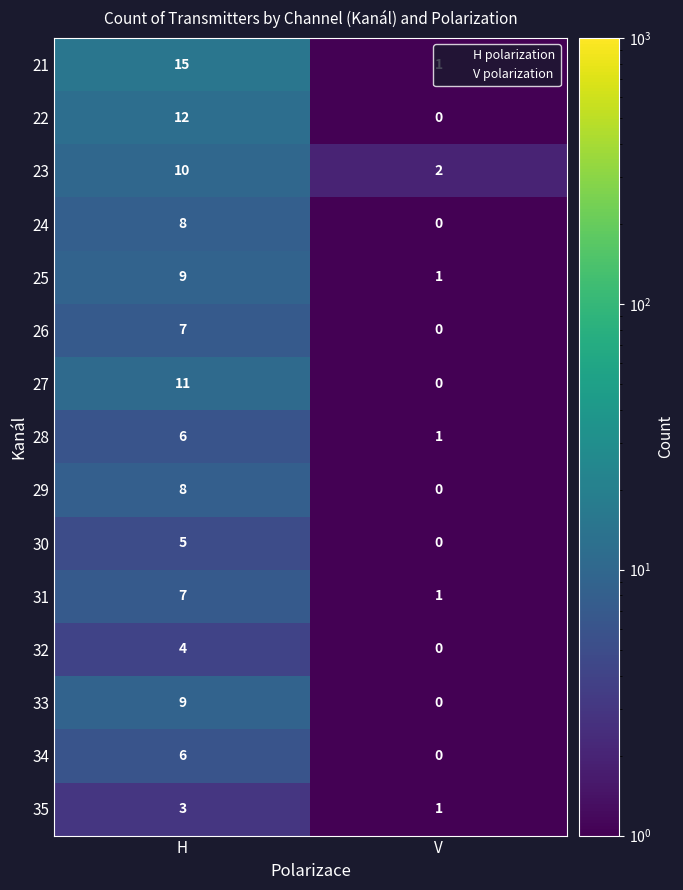

At which category is the sum across all series the highest?

H